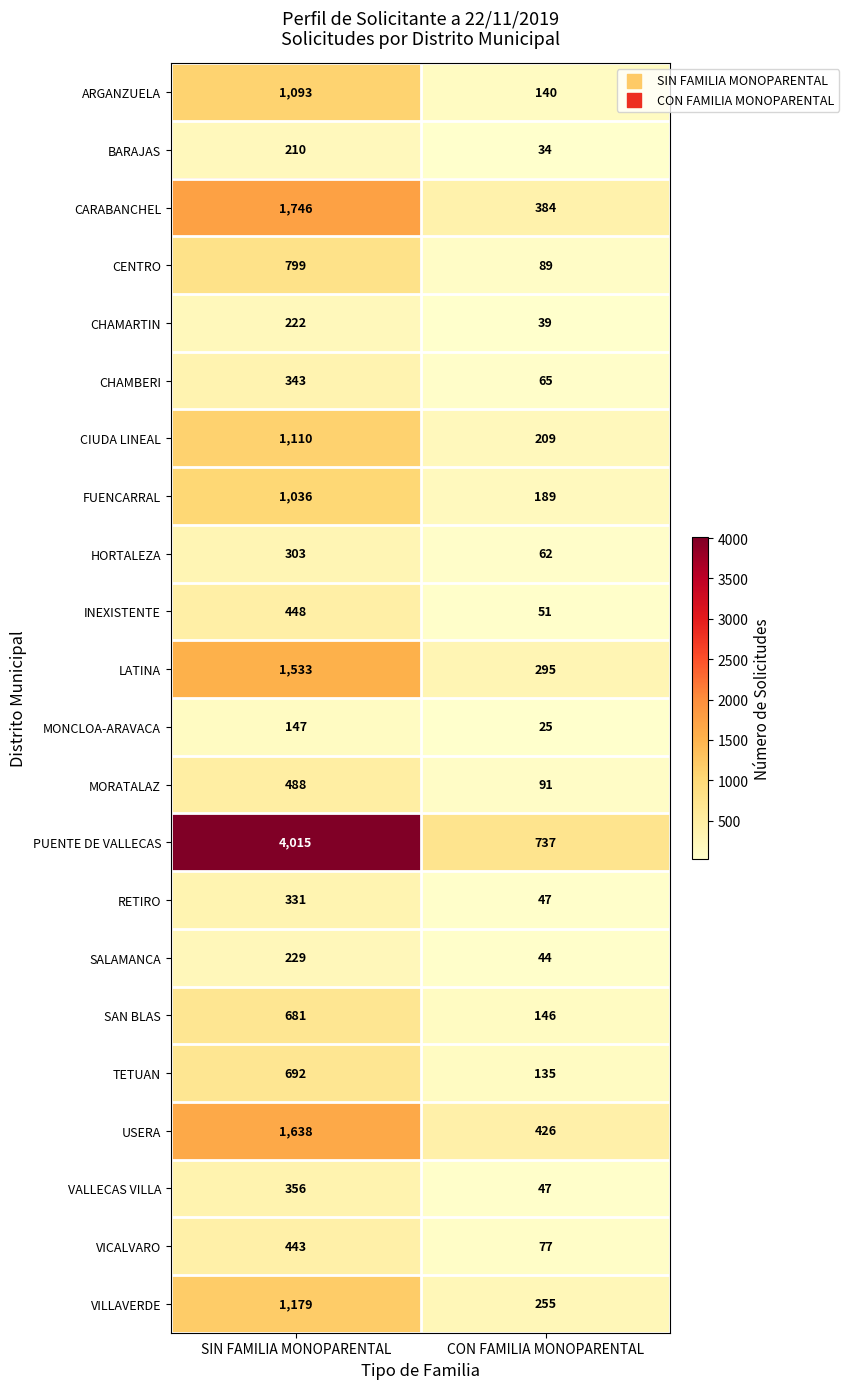

What is the difference between the maximum and minimum values in the VICALVARO series?

366